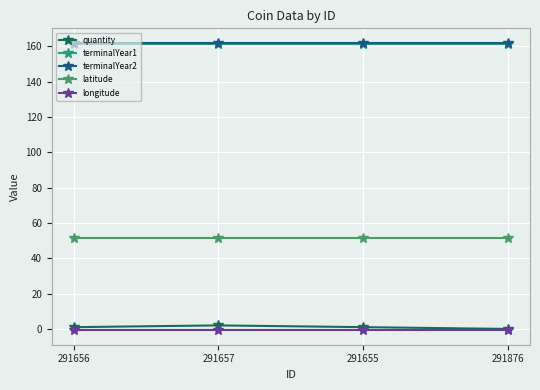

True or false: quantity has a value of 0.3 at 291656.

False